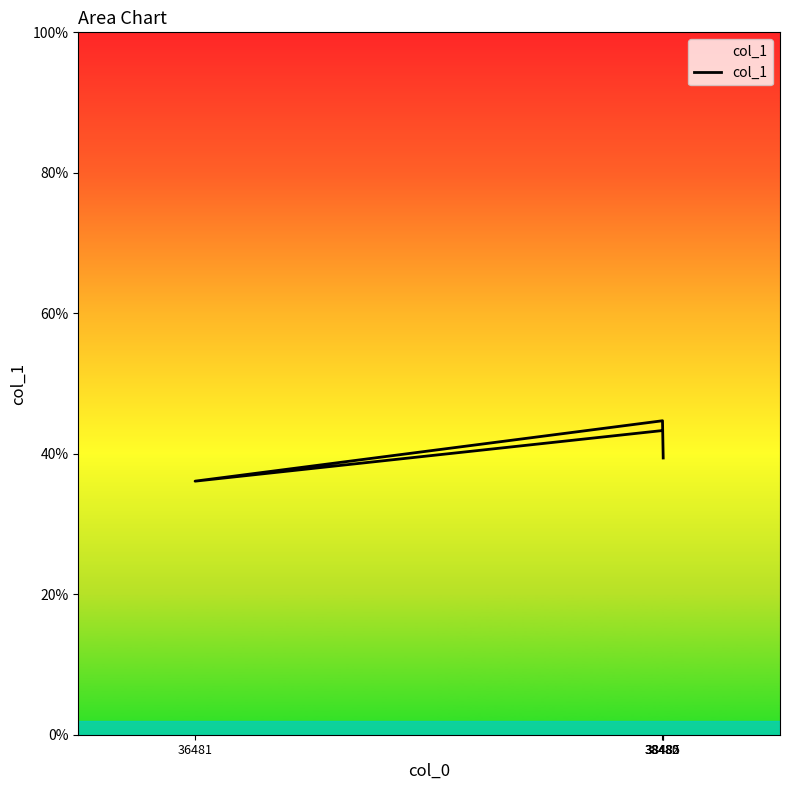

Where is the first local maximum?

38482